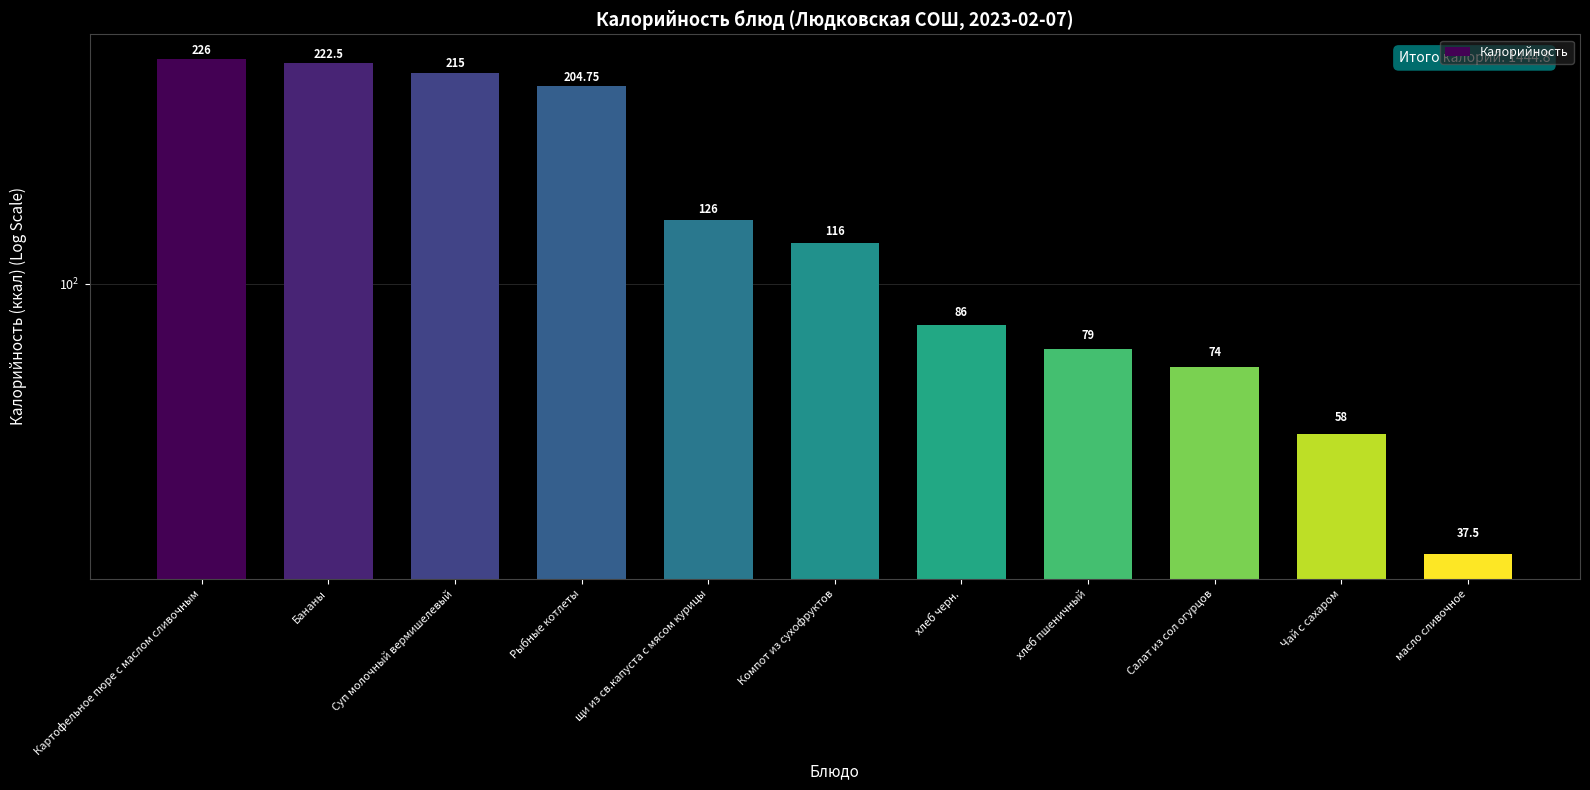

What is the difference between the second highest and second lowest values?

164.5